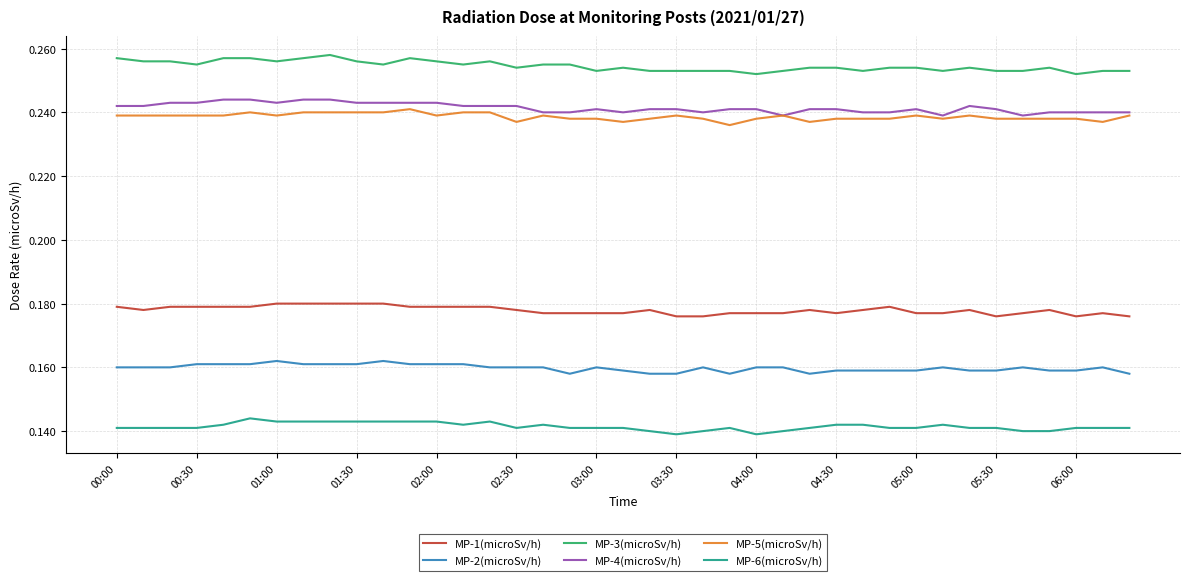

True or false: MP-2(microSv/h) and MP-3(microSv/h) intersect in this chart.

False